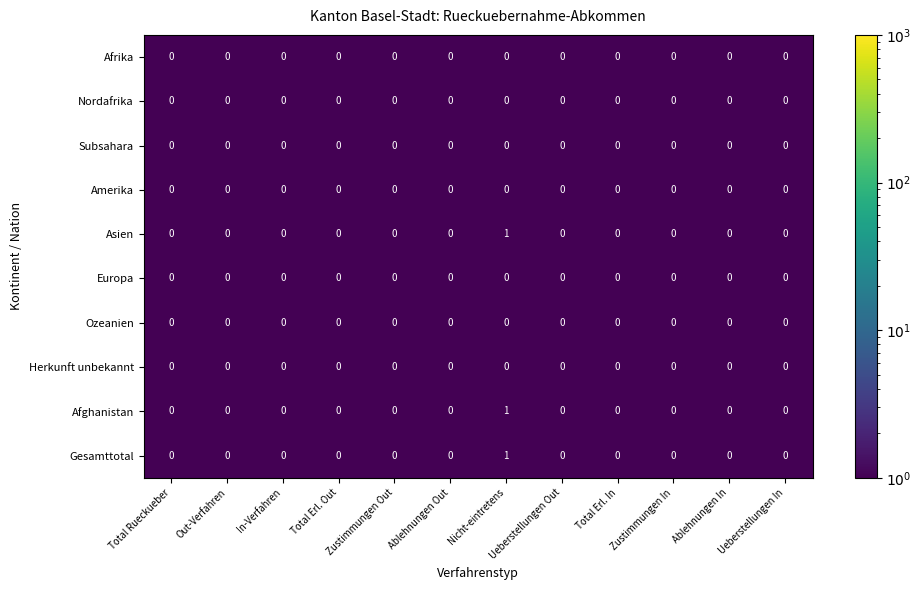

Count the Gesamttotal values in the range 0 to 1.

12